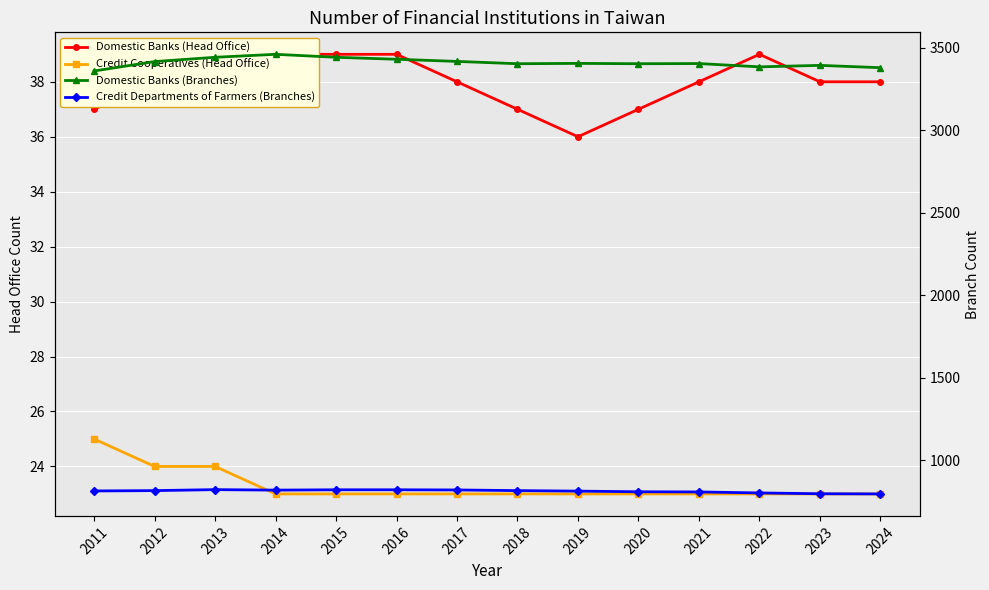

Which label corresponds to the smallest value in the chart?

2014